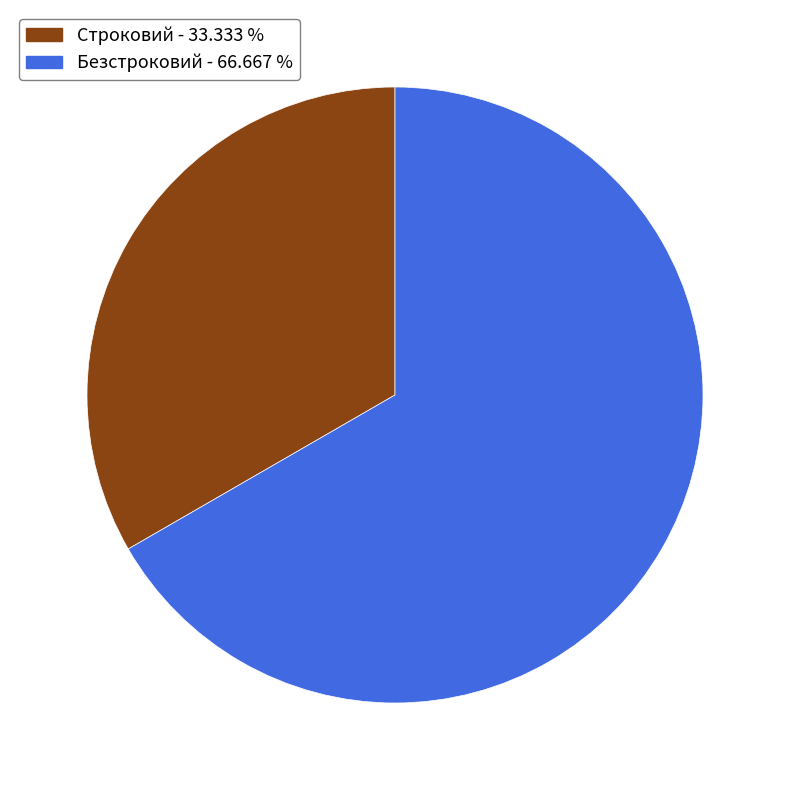

How many segments does this pie chart have?

2